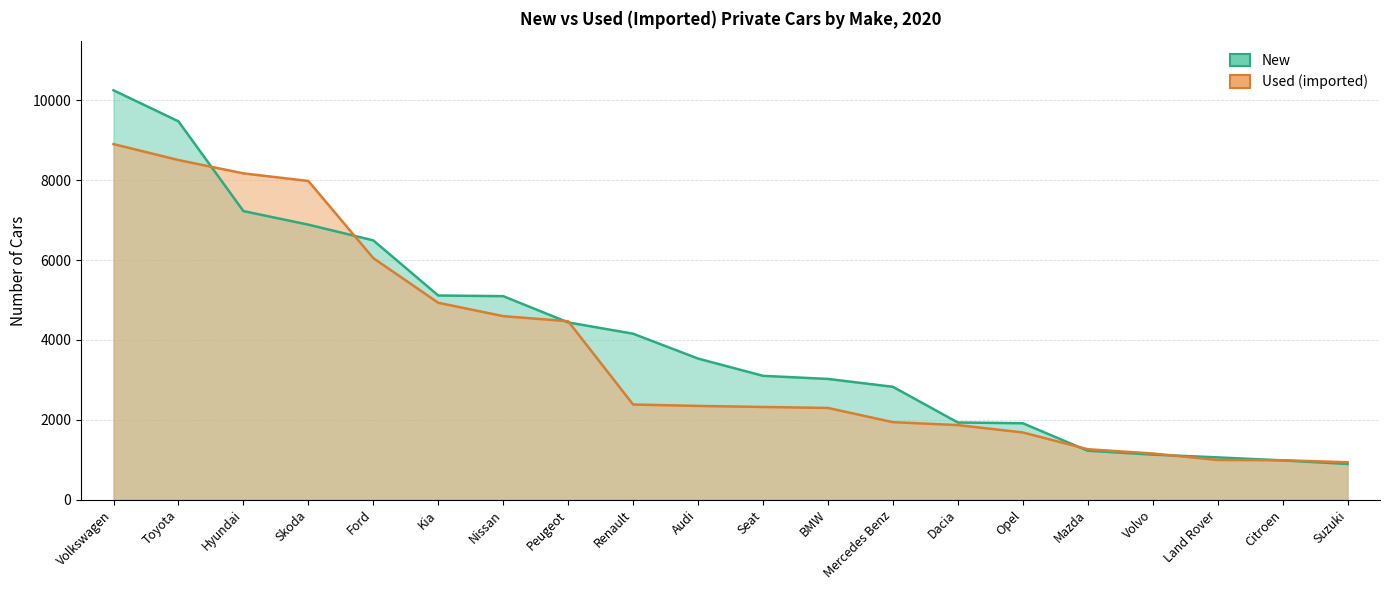

Reading right to left, list all the values displayed in this chart.

New: 892	981	1057	1126	1223	1912	1931	2825	3022	3100	3532	4155	4438	5096	5112	6493	6887	7227	9475	10253
Used (imported): 935	985	992	1154	1261	1681	1866	1939	2295	2320	2346	2381	4467	4595	4930	6048	7981	8172	8505	8905